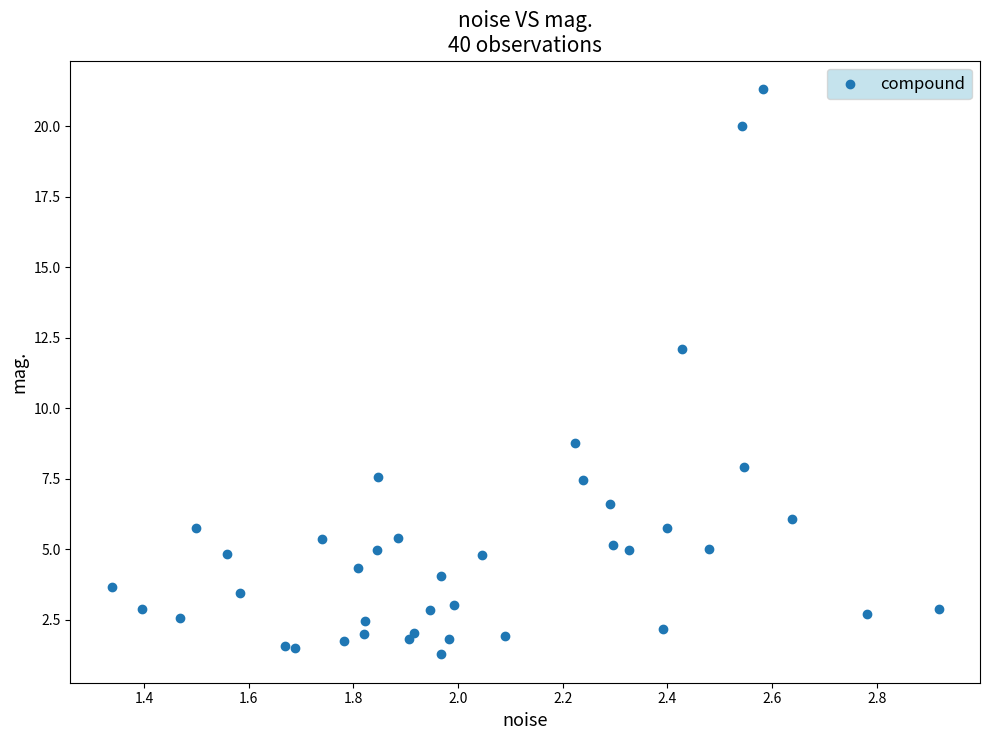

What Y value in the scatter plot is closest to 11?

12.1